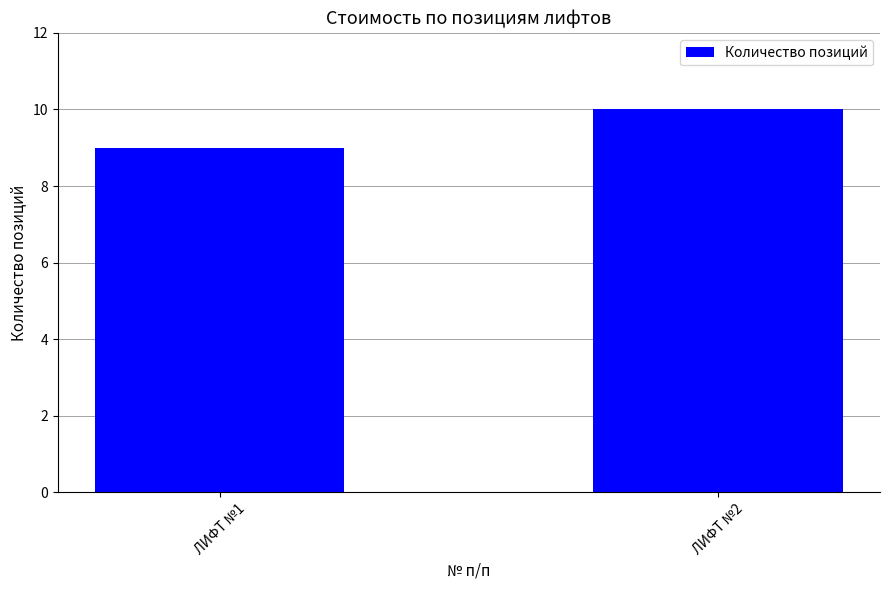

List the labels in order of value, smallest first.

ЛИФТ №1, ЛИФТ №2